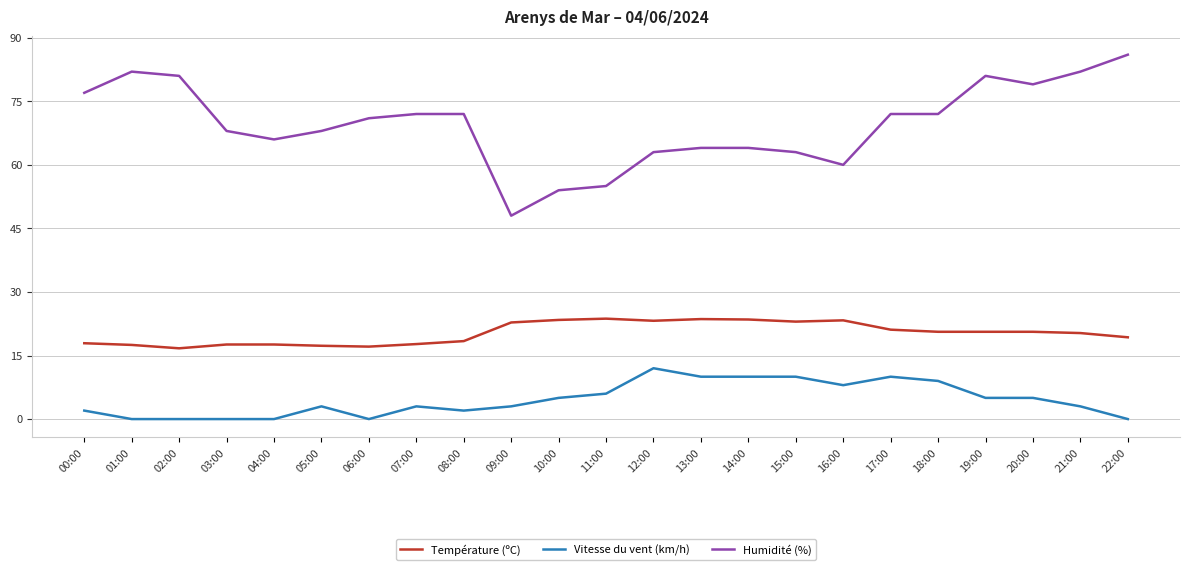

True or false: Vitesse du vent (km/h) and Humidité (%) intersect in this chart.

False